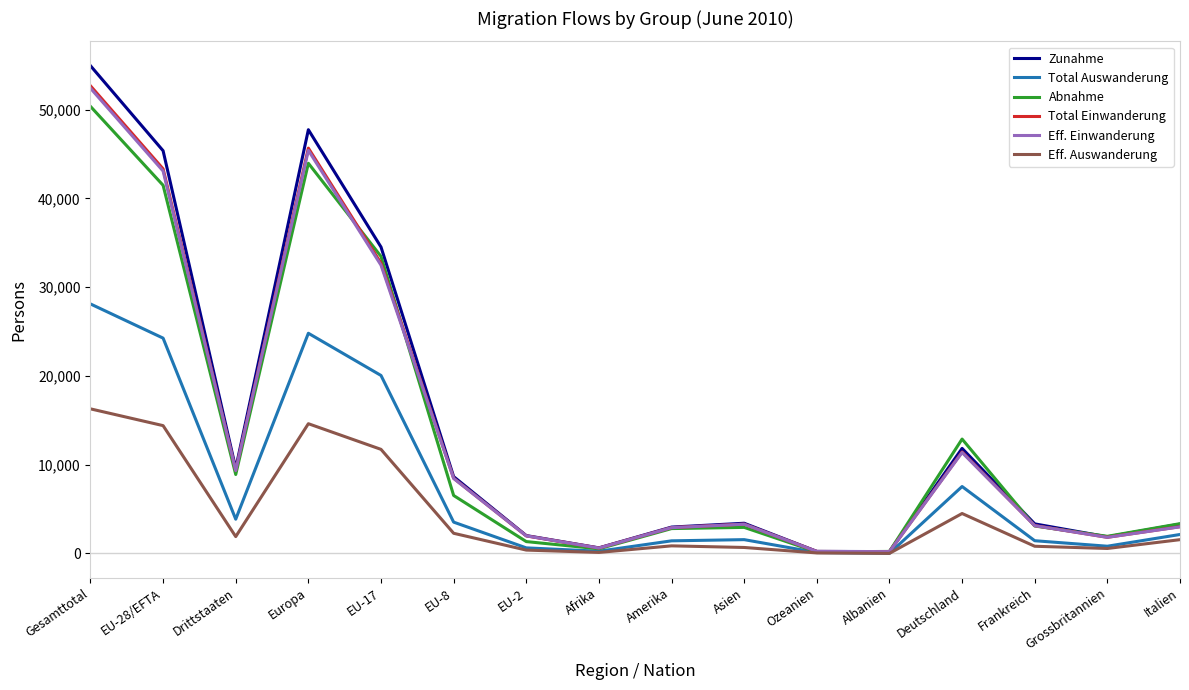

Is the value of Eff. Auswanderung at Grossbritannien greater than the value of Abnahme at EU-28/EFTA?

No